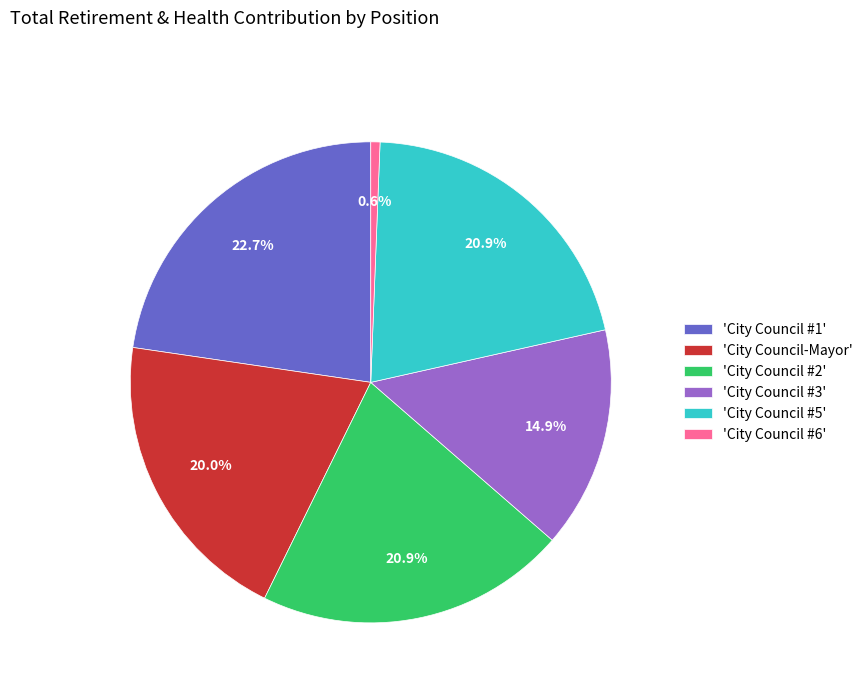

What is the smallest slice in the pie chart?

'City Council #6'